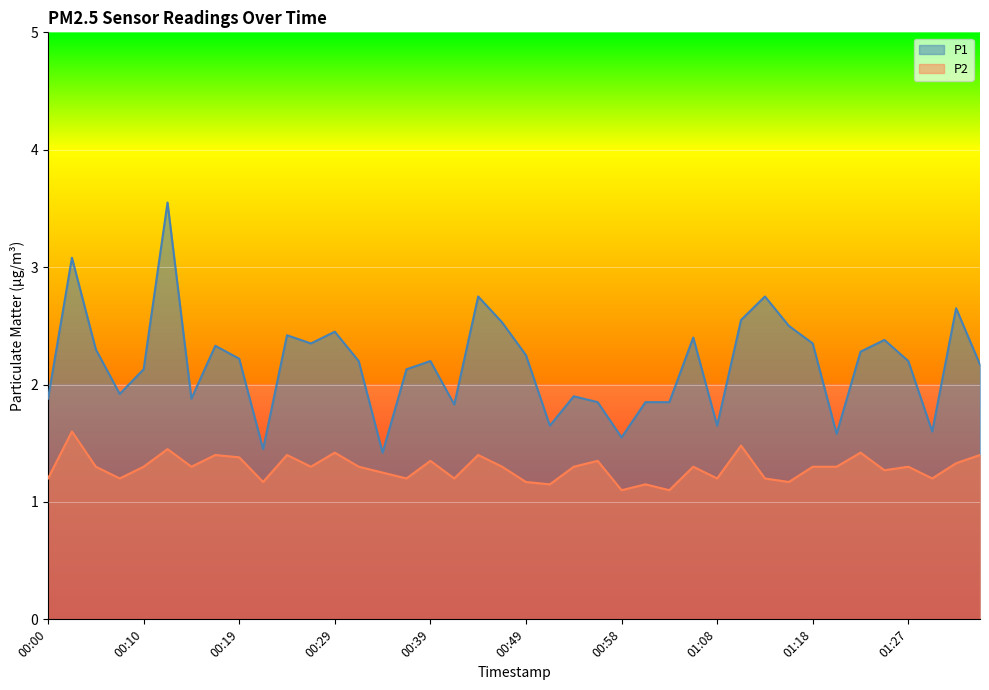

What is the sum of the P2 values at 00:46 and 00:32?

2.6